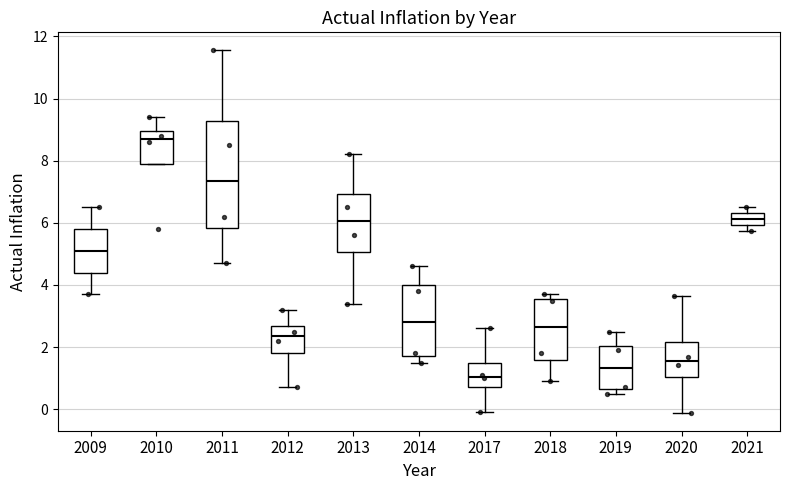

Where is the upper edge of the box at x = 2017 on the y-axis? The values are not printed on the chart, so give them approximately, as read against the axis.

1.4